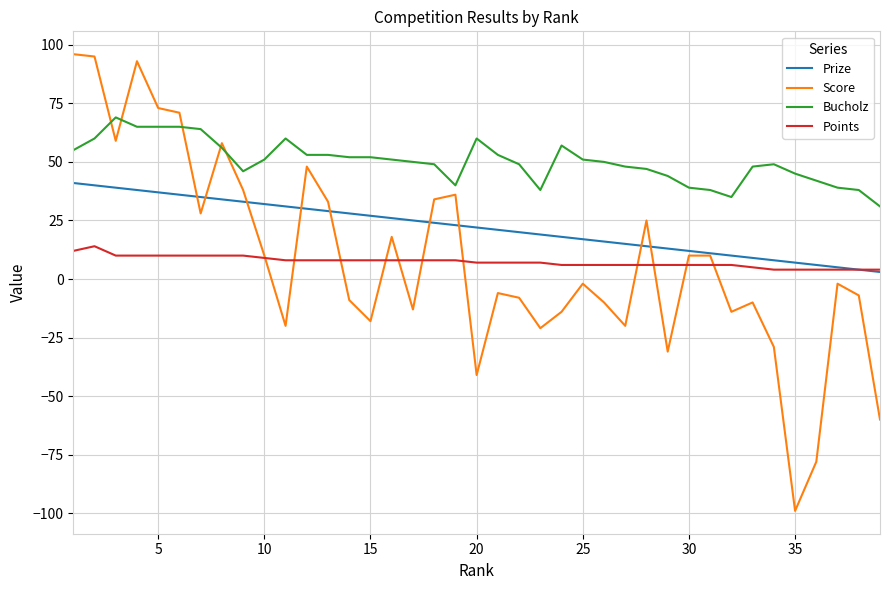

Which series has the largest total across all categories?

Bucholz